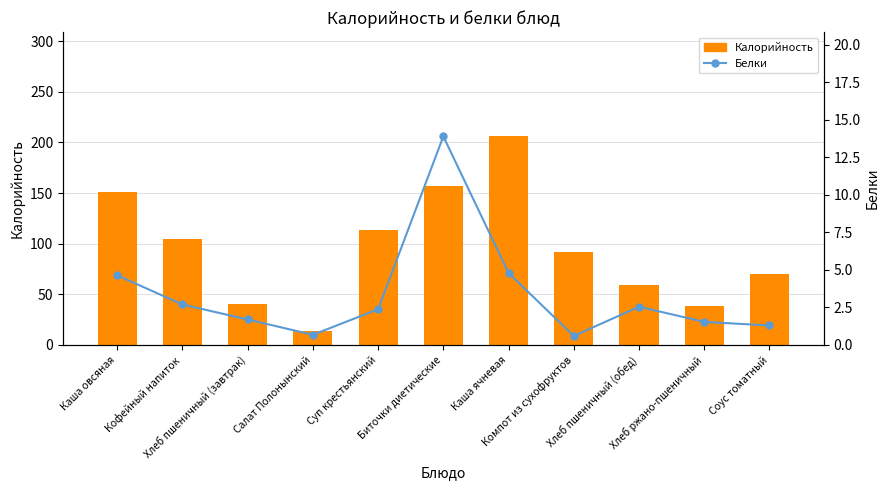

What is the label of the 2nd bar from the right?

Хлеб ржано-пшеничный